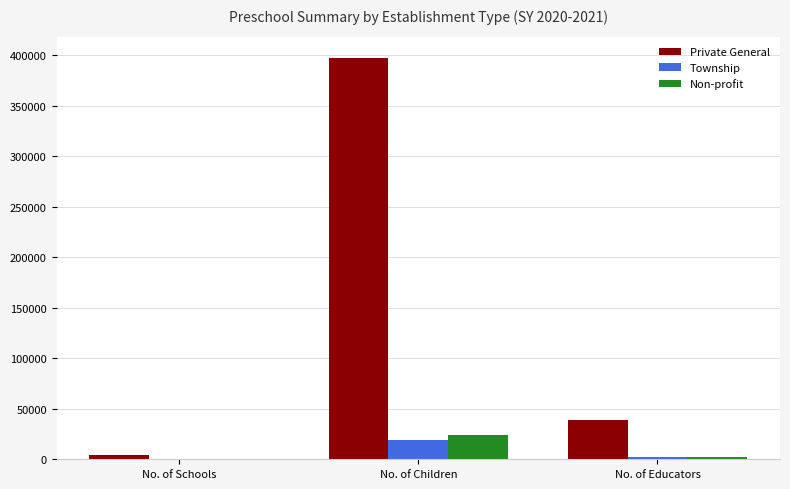

The value of Township at No. of Educators is 1766. True or false?

True